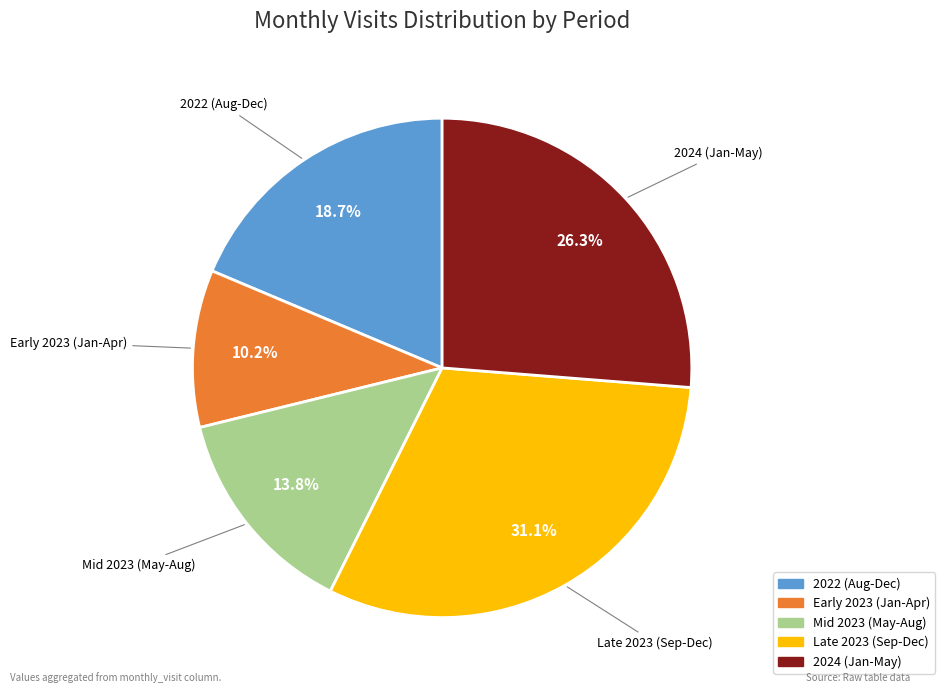

Is there a majority slice in this chart?

No